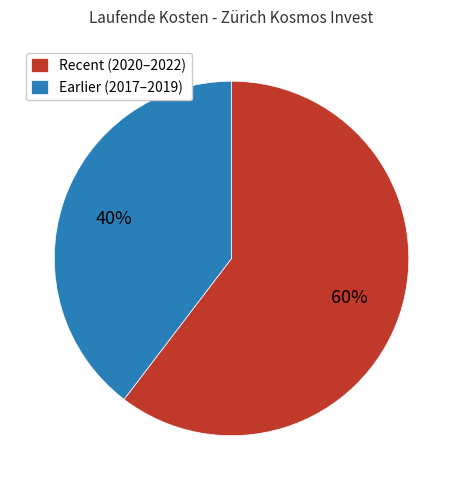

To the nearest percent, what percentage of the pie is Earlier (2017–2019)?

40%